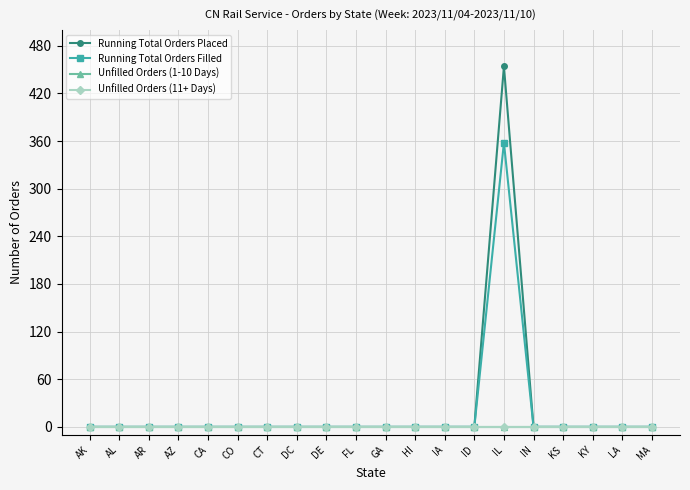

Does the chart have visible grid lines?

Yes